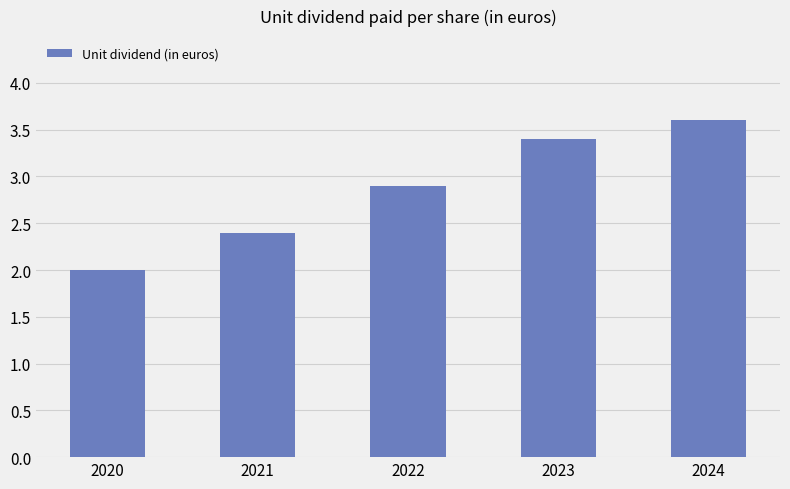

Rank the categories by value from highest to lowest.

2024, 2023, 2022, 2021, 2020